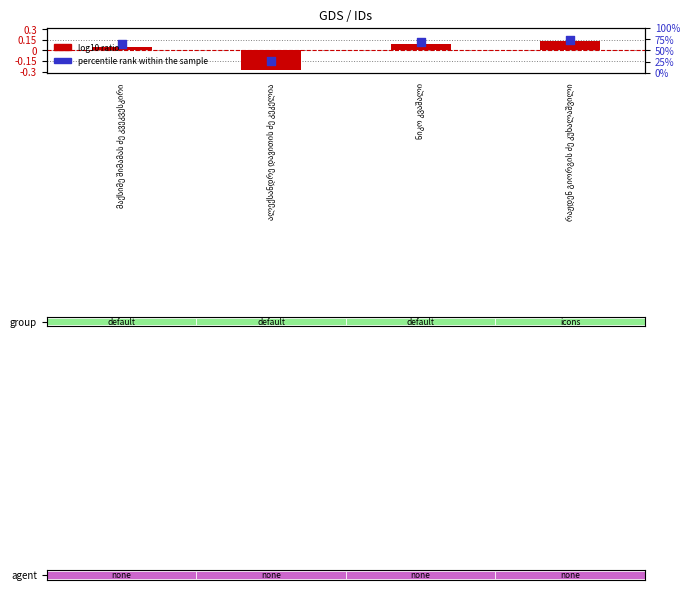

Which series contains the highest Y value?

percentile rank within the sample